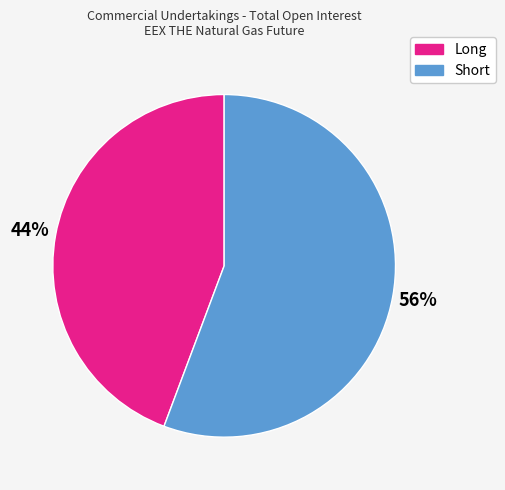

Which category has the smallest portion of the pie?

Long